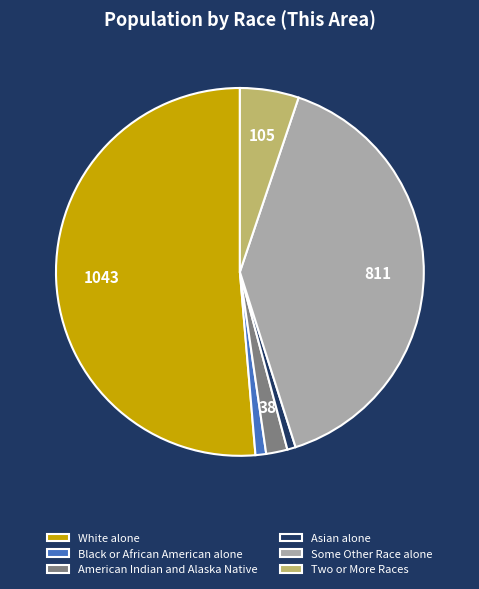

Which has a higher value, White alone or American Indian and Alaska Native?

White alone